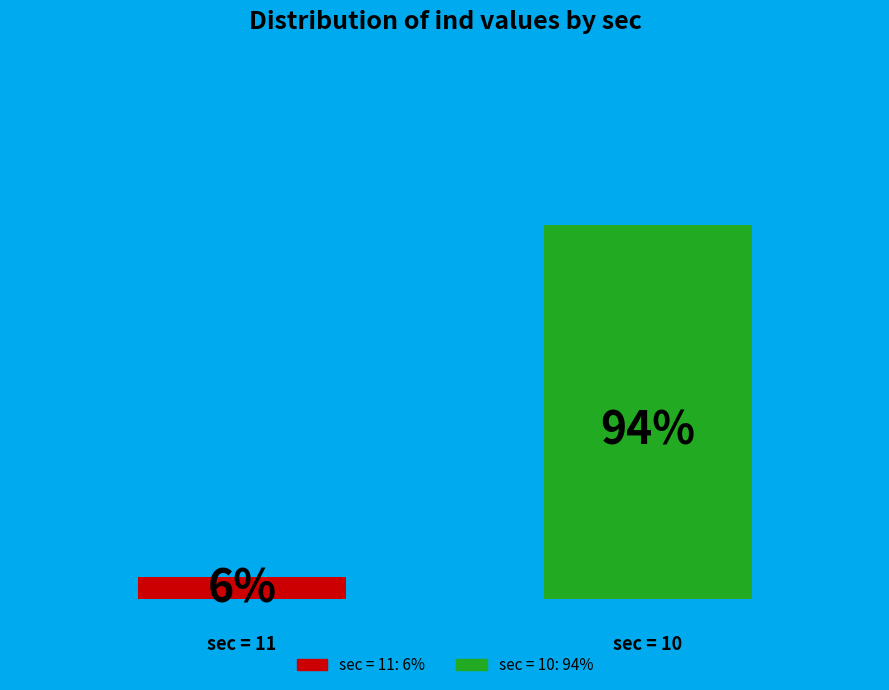

Are the bars grouped side by side (vs. stacked)?

Yes